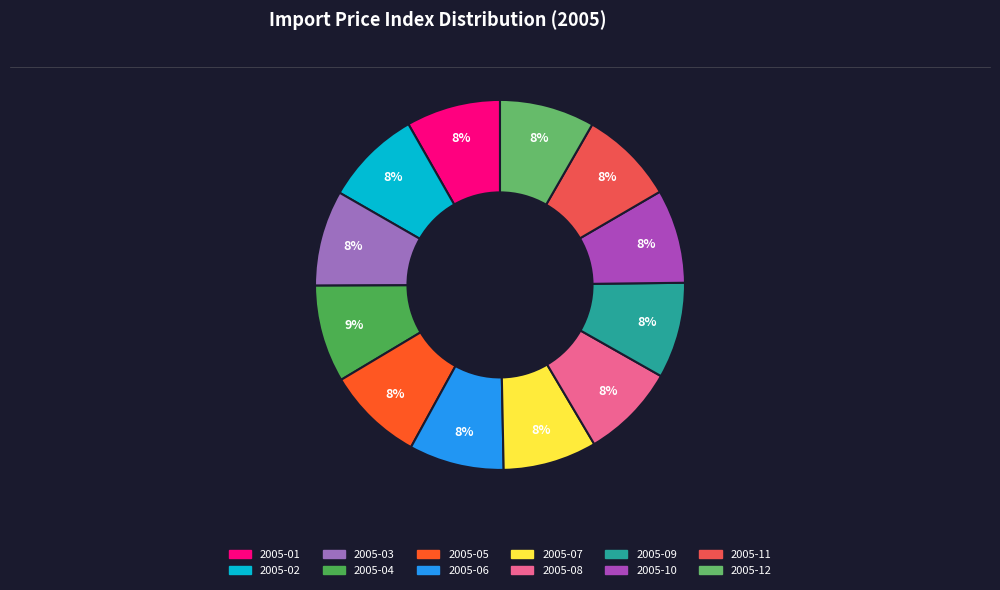

Is it true that 2005-10 is 8% of the pie?

True